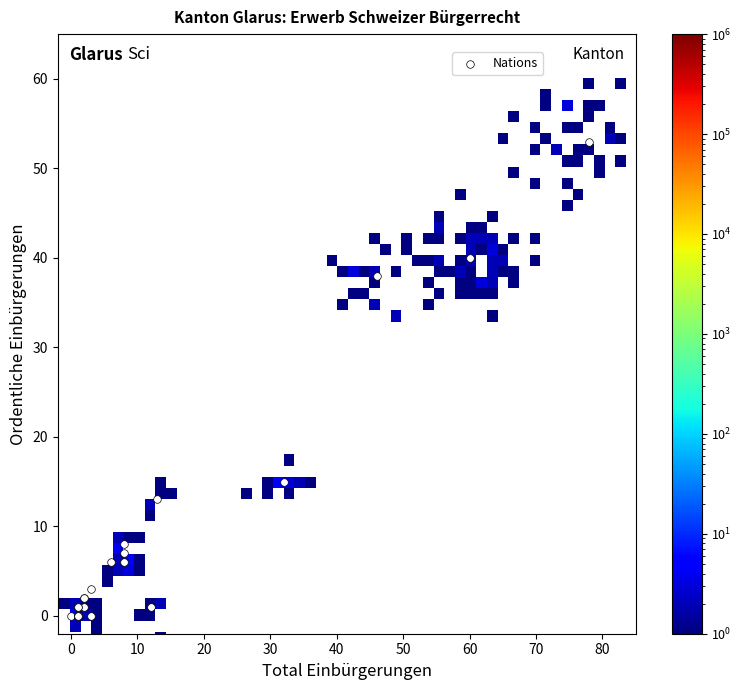

What Y value in the scatter plot is closest to 26?

15